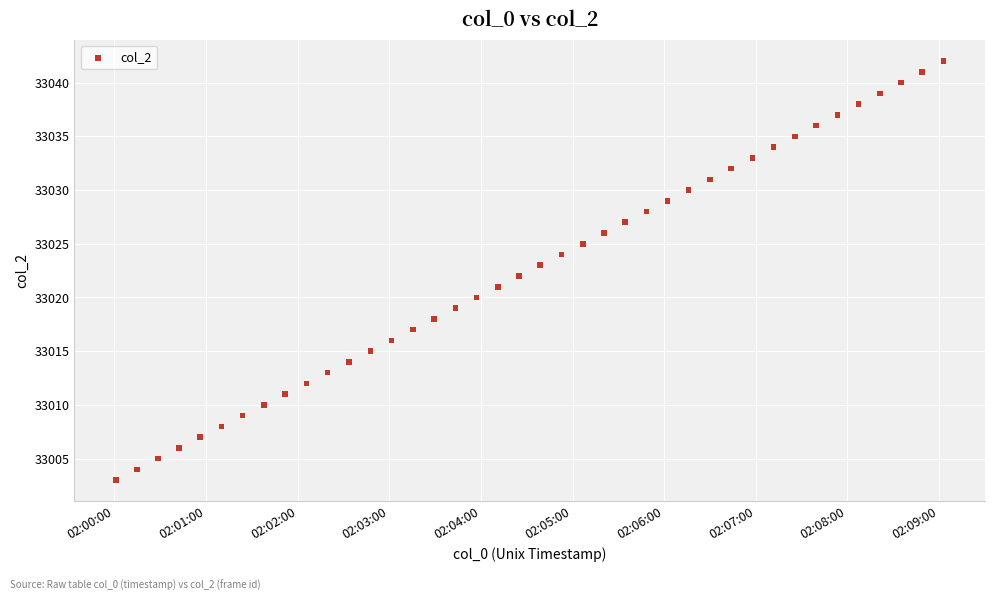

What is the range of Y values (max minus min)?

39